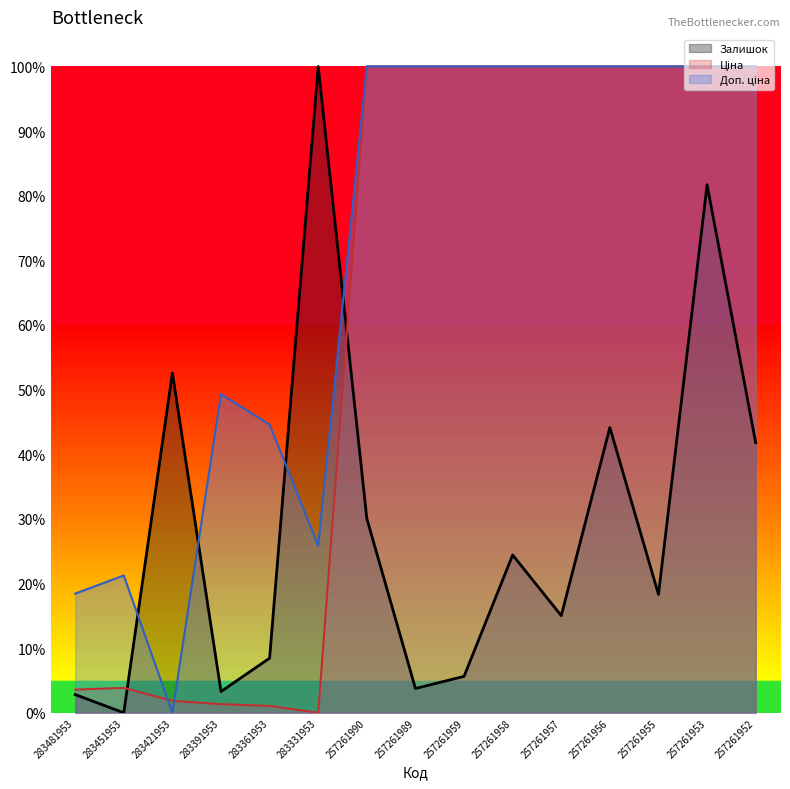

How many lines are shown in the chart?

3